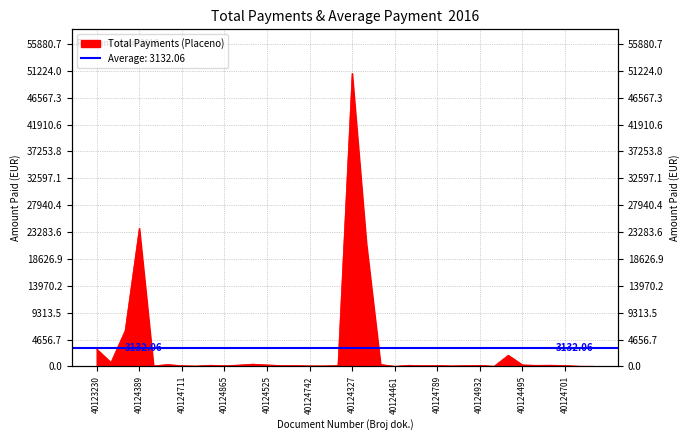

What is the sum of the values at 40124638 and 40124628?

432.7